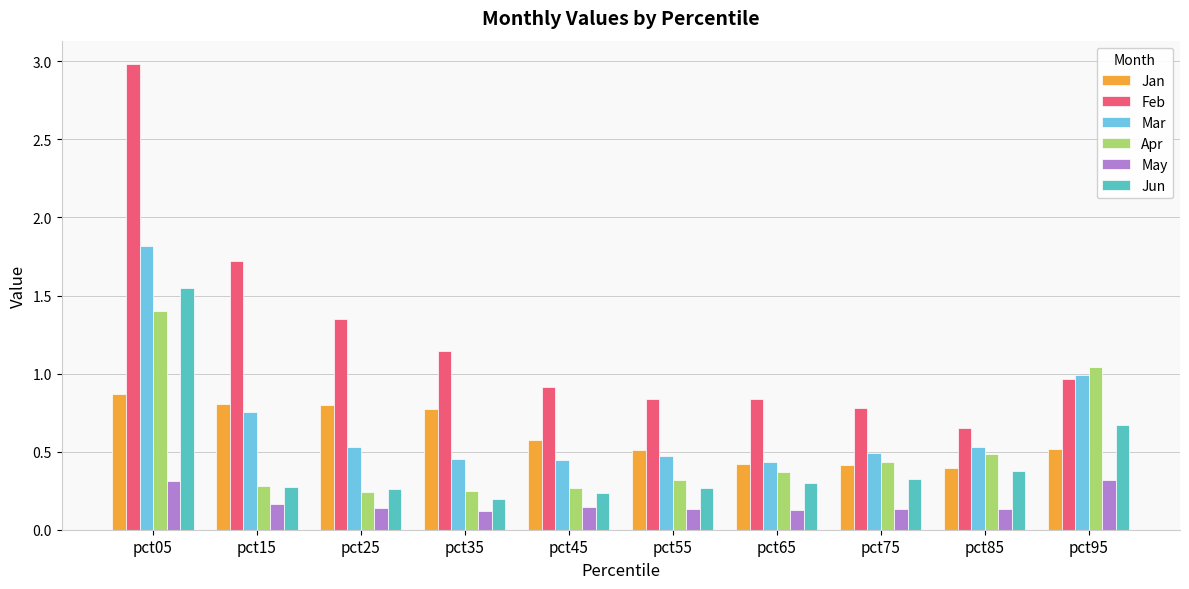

What is the highest value of the Feb series?

3.0